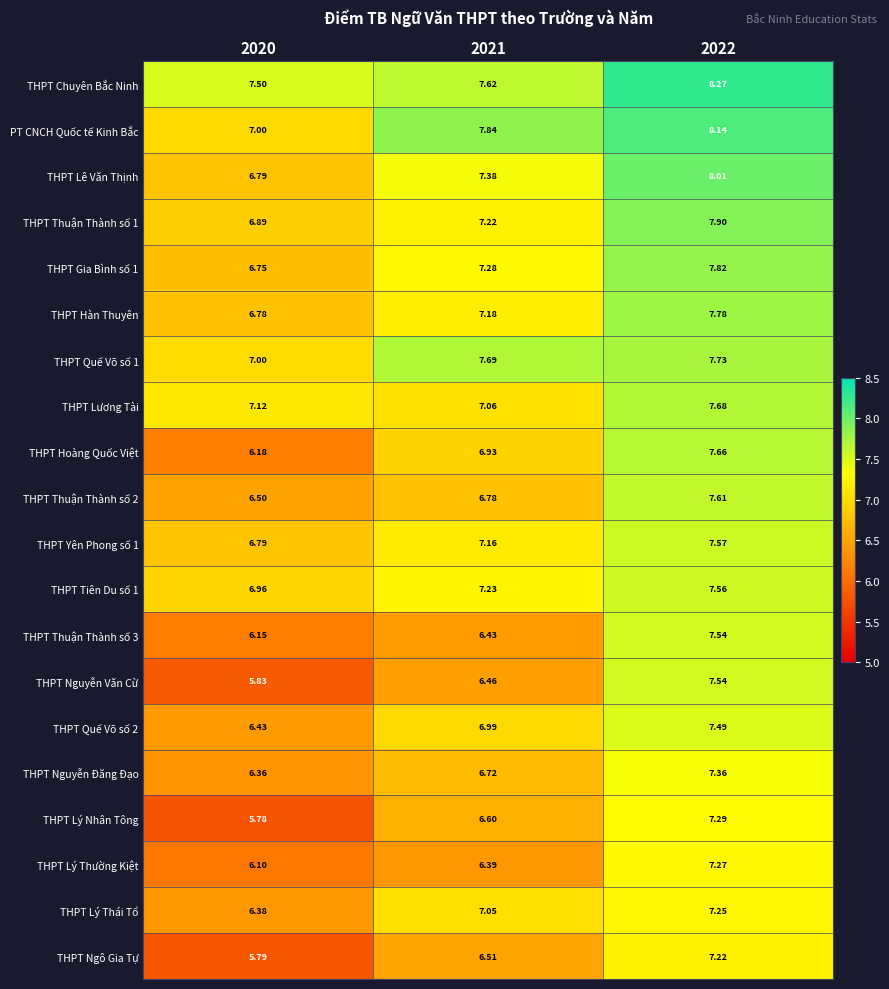

Between 2020 and 2021, which series saw the biggest shift?

PT CNCH Quốc tế Kinh Bắc